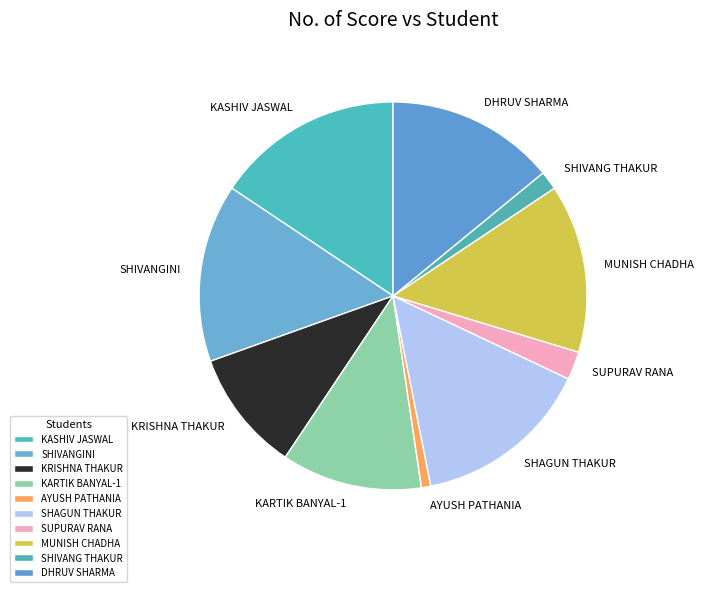

Which slice is the smallest?

AYUSH PATHANIA